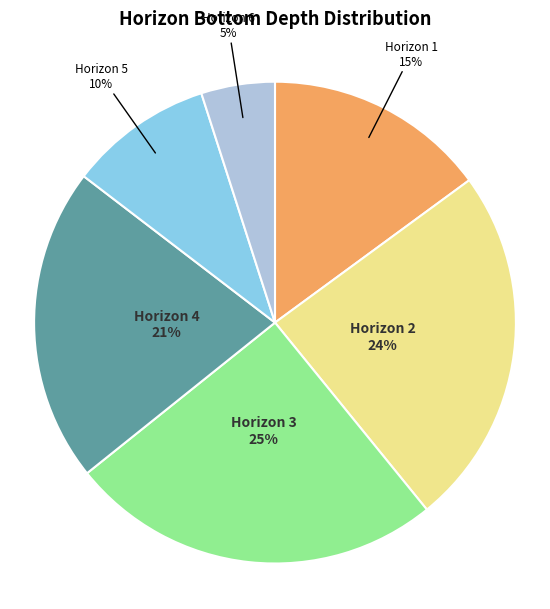

Between Horizon 5 and Horizon 2, which is larger?

Horizon 2